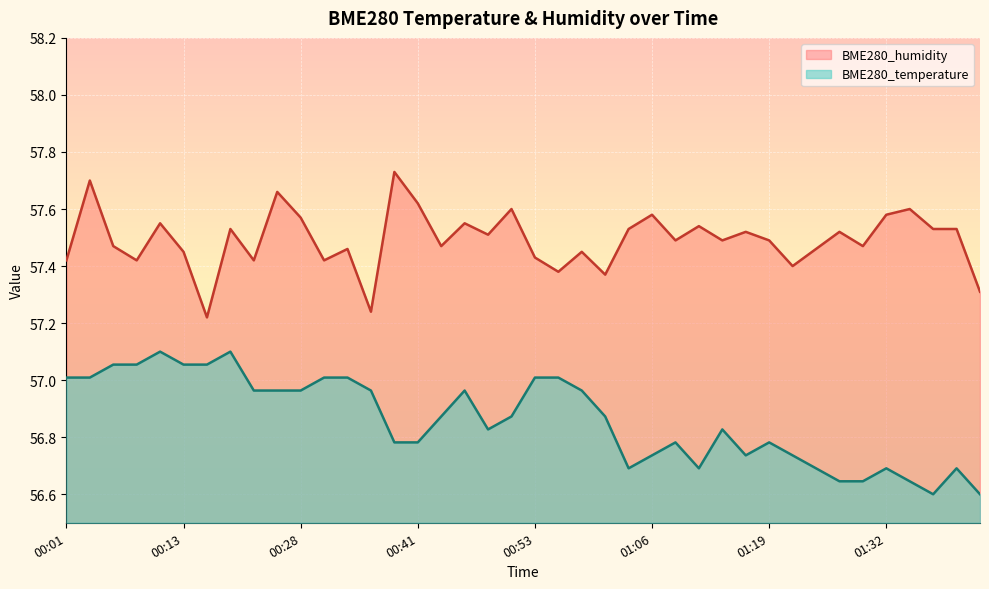

Which category has the lowest value in the BME280_humidity series?

00:16